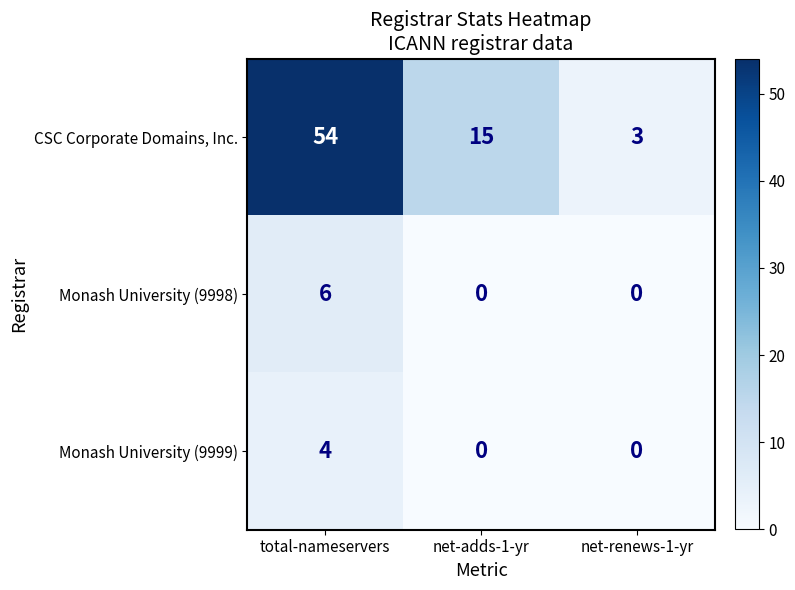

How many distinct data groups are displayed?

3